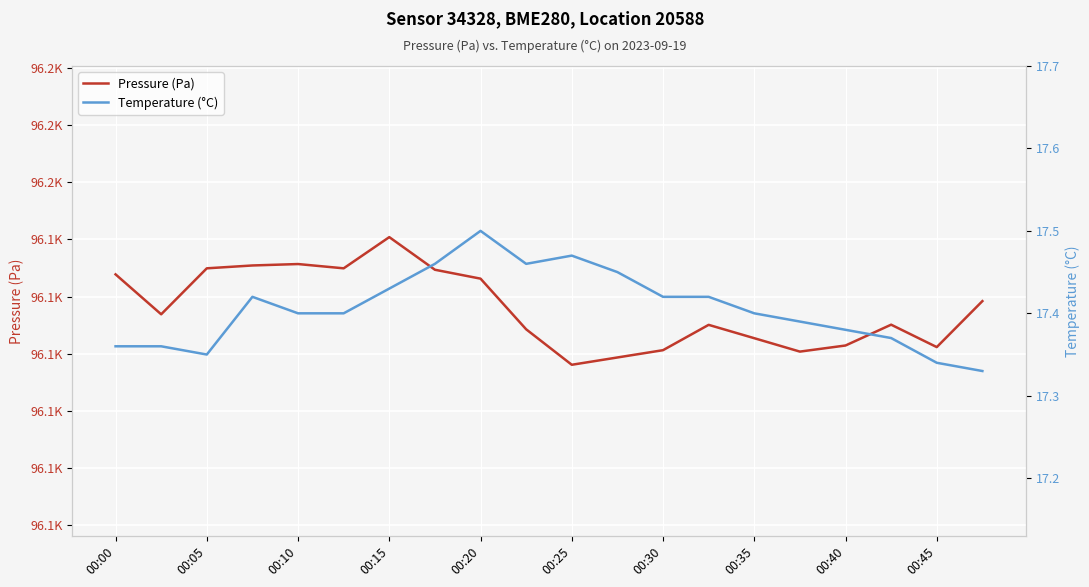

The Pressure (Pa) series shows 61864.8 at 13. True or false?

False